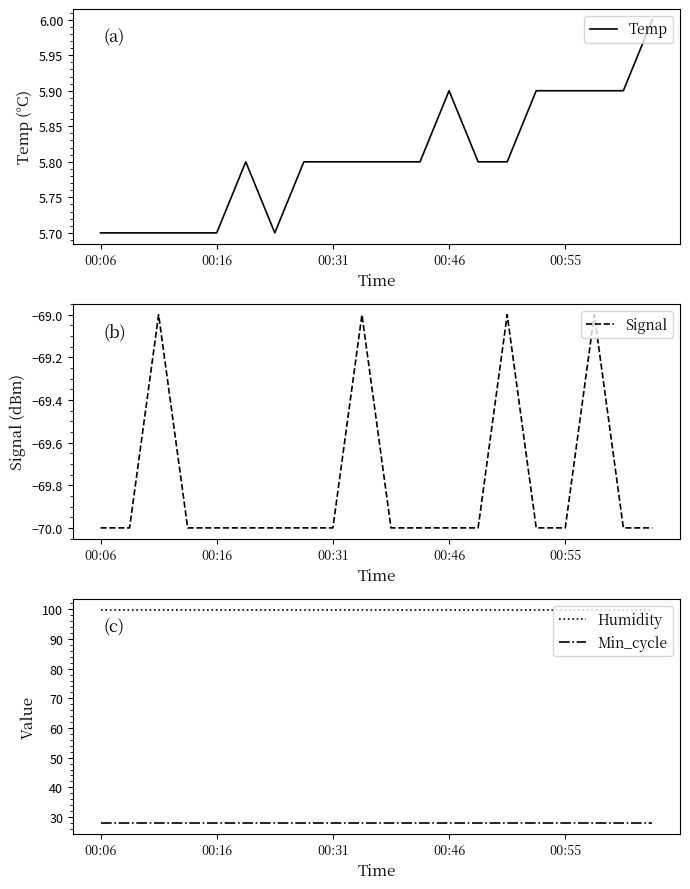

Reading left to right, transcribe all the data shown in this chart.

Temp: 5.7	5.7	5.7	5.7	5.7	5.8	5.7	5.8	5.8	5.8	5.8	5.8	5.9	5.8	5.8	5.9	5.9	5.9	5.9	6.0
Signal: -70.0	-70.0	-69.0	-70.0	-70.0	-70.0	-70.0	-70.0	-70.0	-69.0	-70.0	-70.0	-70.0	-70.0	-69.0	-70.0	-70.0	-69.0	-70.0	-70.0
Humidity: 99.9	99.9	99.9	99.9	99.9	99.9	99.9	99.9	99.9	99.9	99.9	99.9	99.9	99.9	99.9	99.9	99.9	99.9	99.9	99.9
Min_cycle: 28.0	28.0	28.0	28.0	28.0	28.0	28.0	28.0	28.0	28.0	28.0	28.0	28.0	28.0	28.0	28.0	28.0	28.0	28.0	28.0